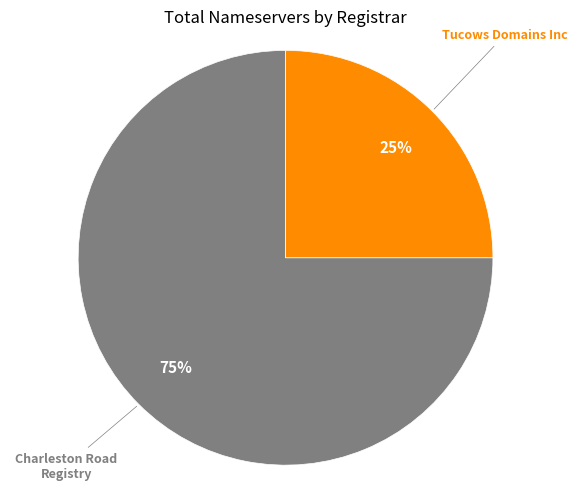

To the nearest percent, what is the difference between the largest and smallest slice percentages?

50%